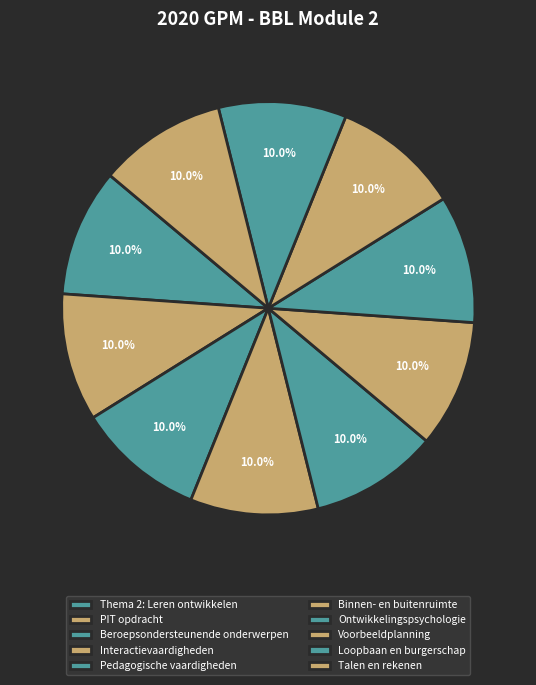

How much of the chart is everything except PIT opdracht?

90.0%